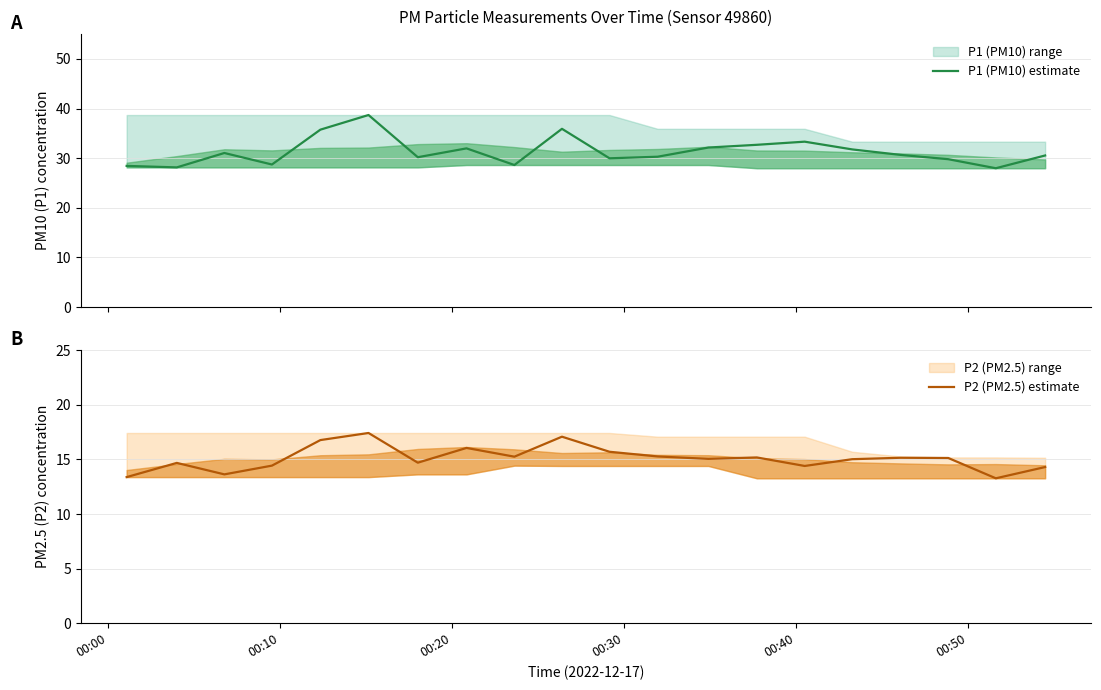

What is the maximum value for P2 (PM2.5) estimate?

17.4